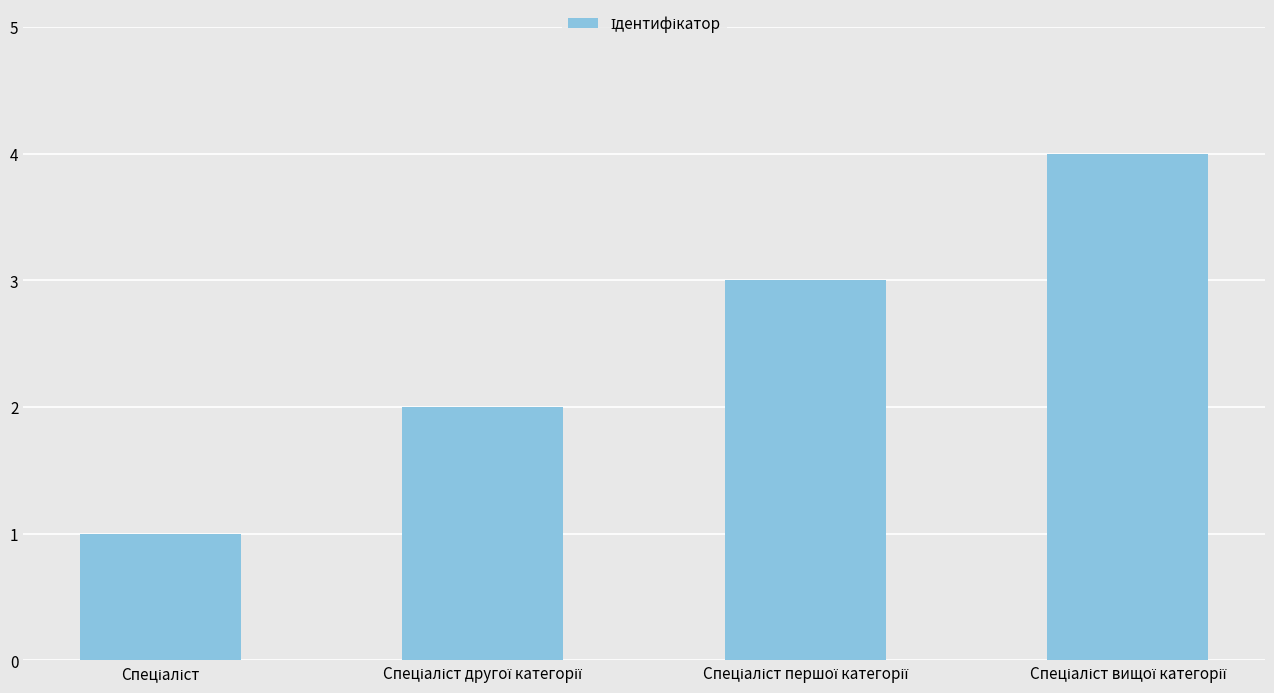

What is the difference between the maximum and minimum values?

3